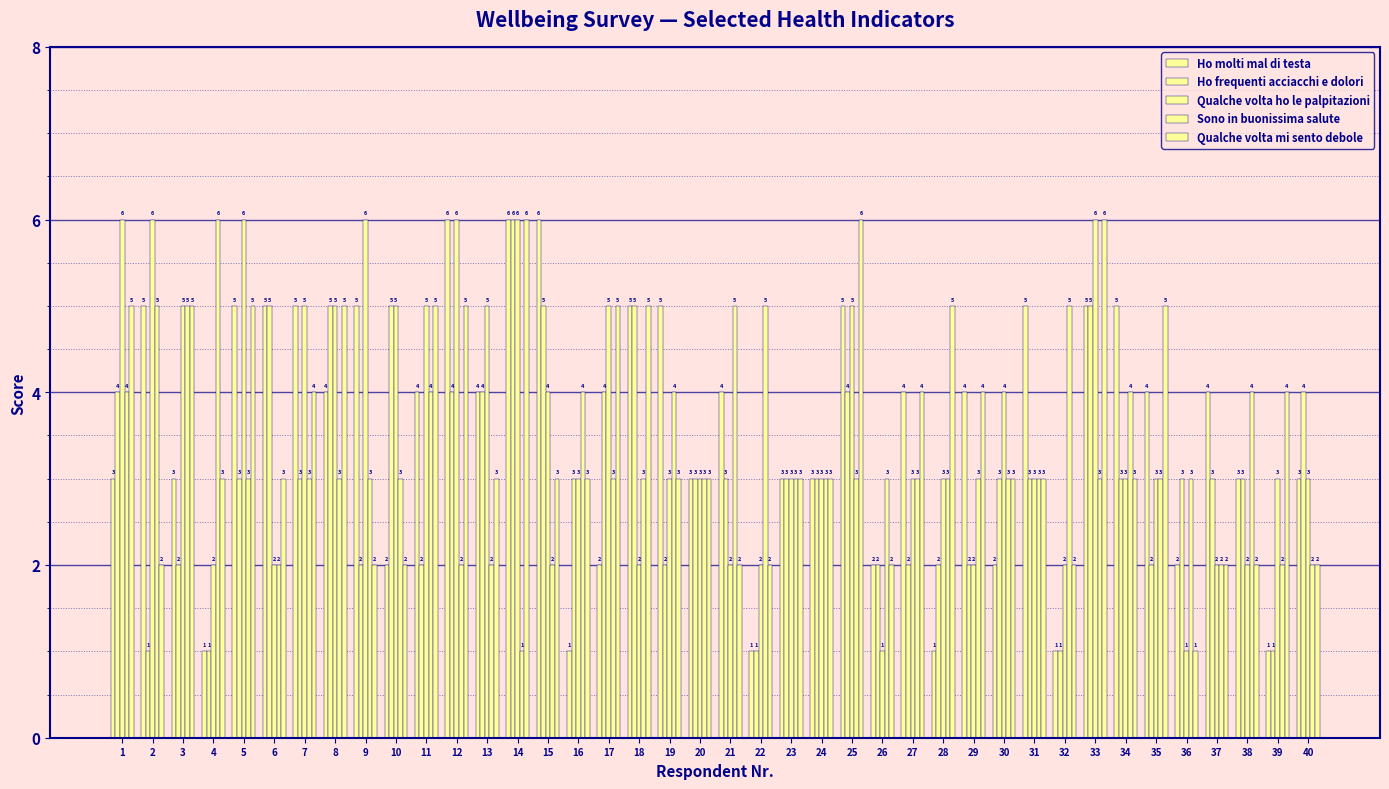

Does the chart contain stacked bars?

No